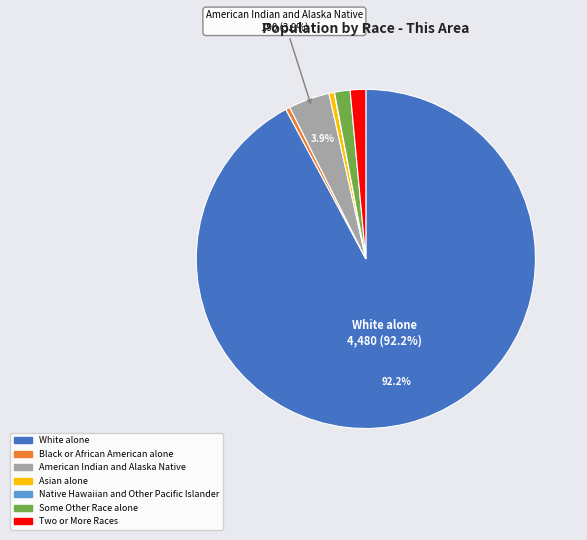

Does White alone represent more than half of the total?

Yes